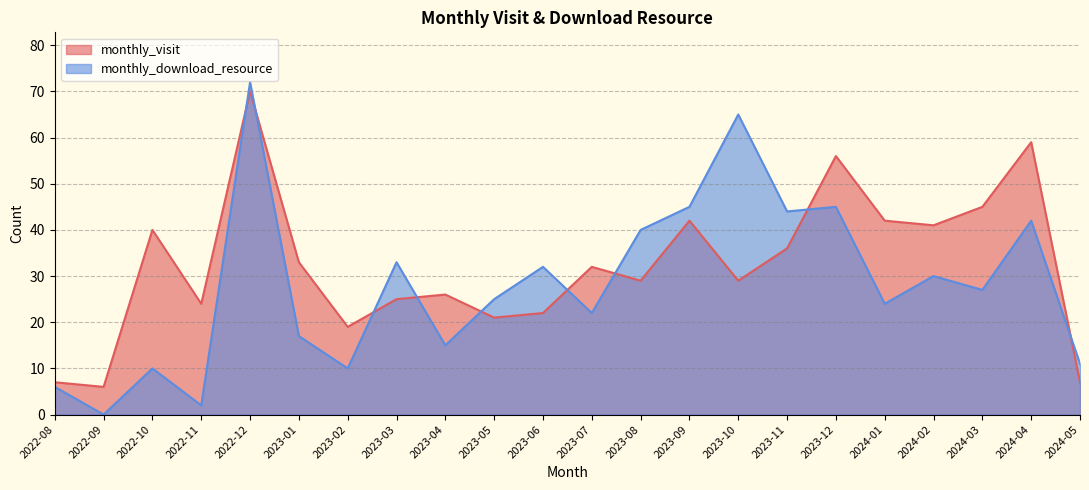

Which series changed the most between 2023-10 and 2023-11?

monthly_download_resource